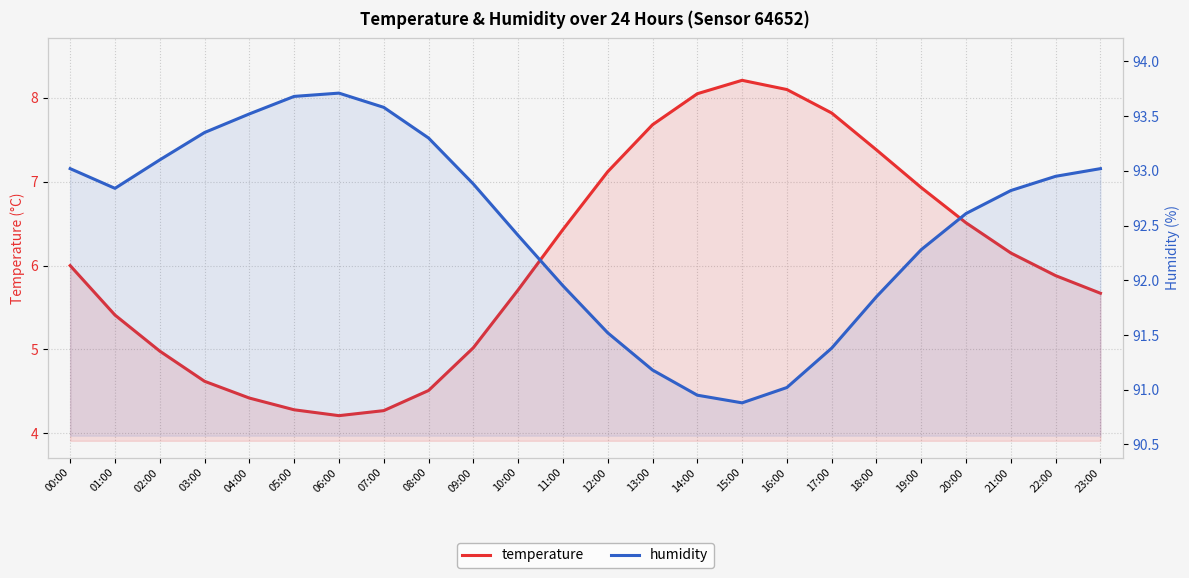

True or false: temperature and humidity intersect in this chart.

False